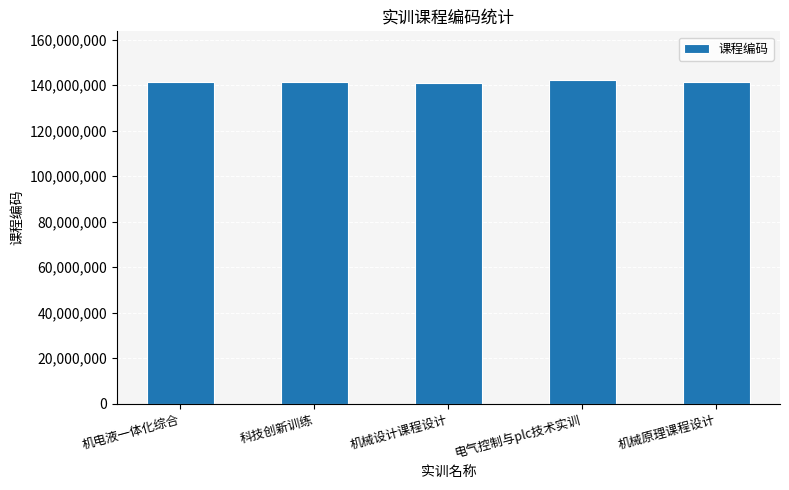

The chart shows a value of 141362033 at 机械原理课程设计. True or false?

True